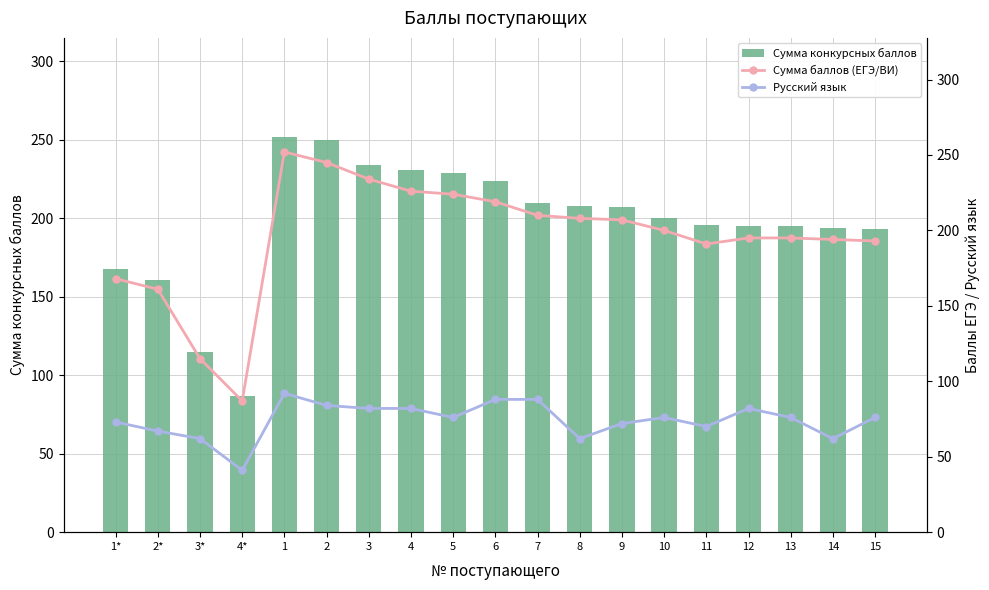

What is the minimum value shown in the chart?

41